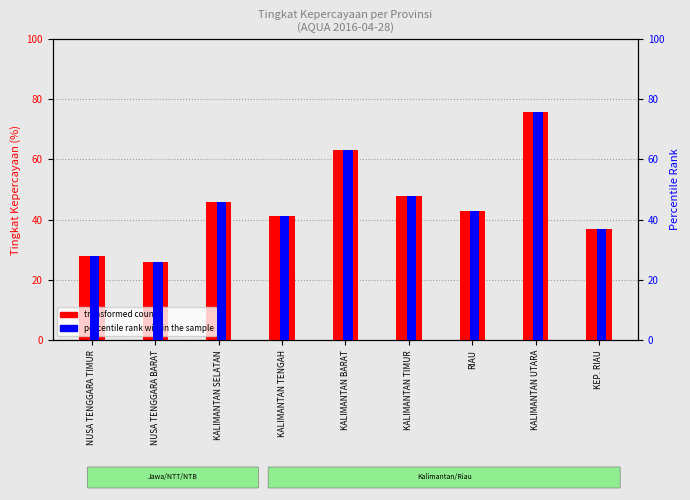

What is the maximum value for percentile rank within the sample?

75.7